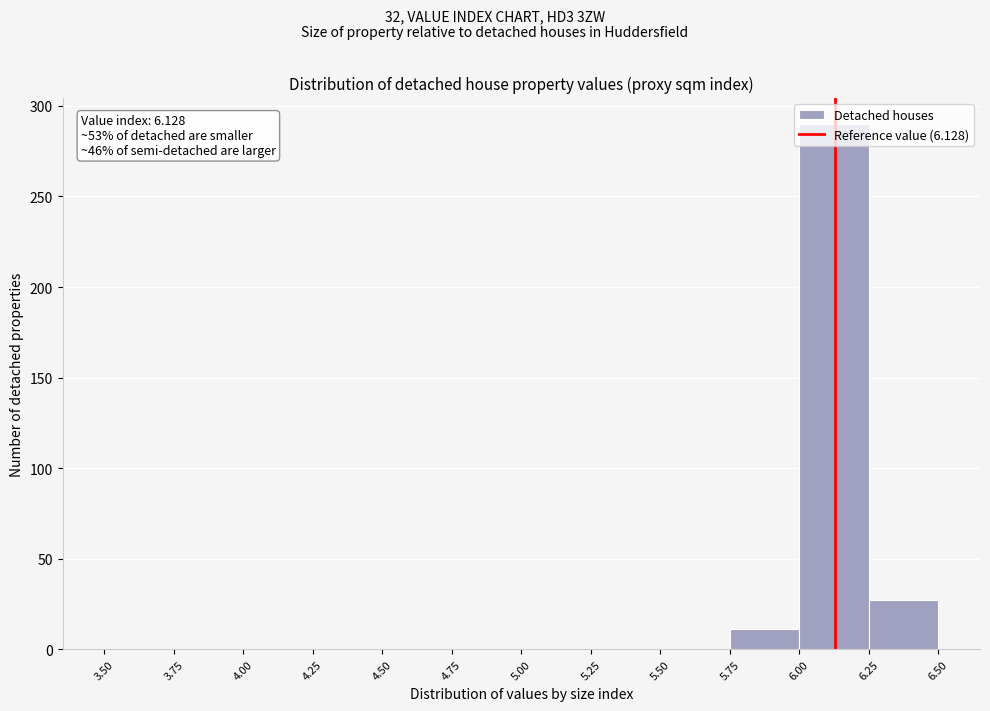

Over which range of the x-axis is the bar tallest?

6.00 to 6.25